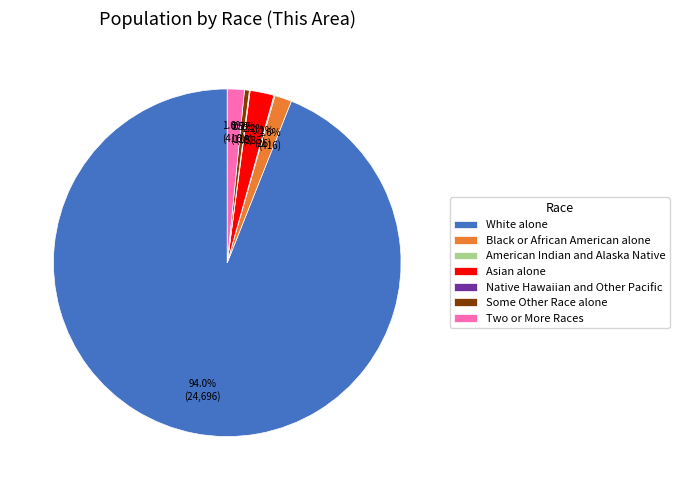

True or false: White alone accounts for 94% of the total.

True